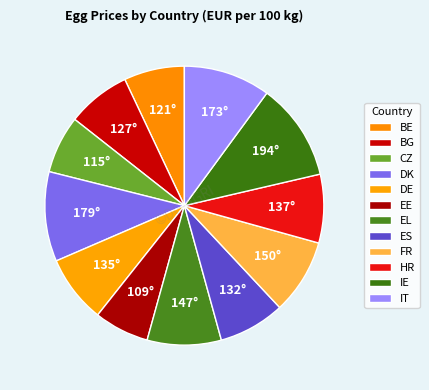

What percentage is the DE slice, to the nearest percent?

8%